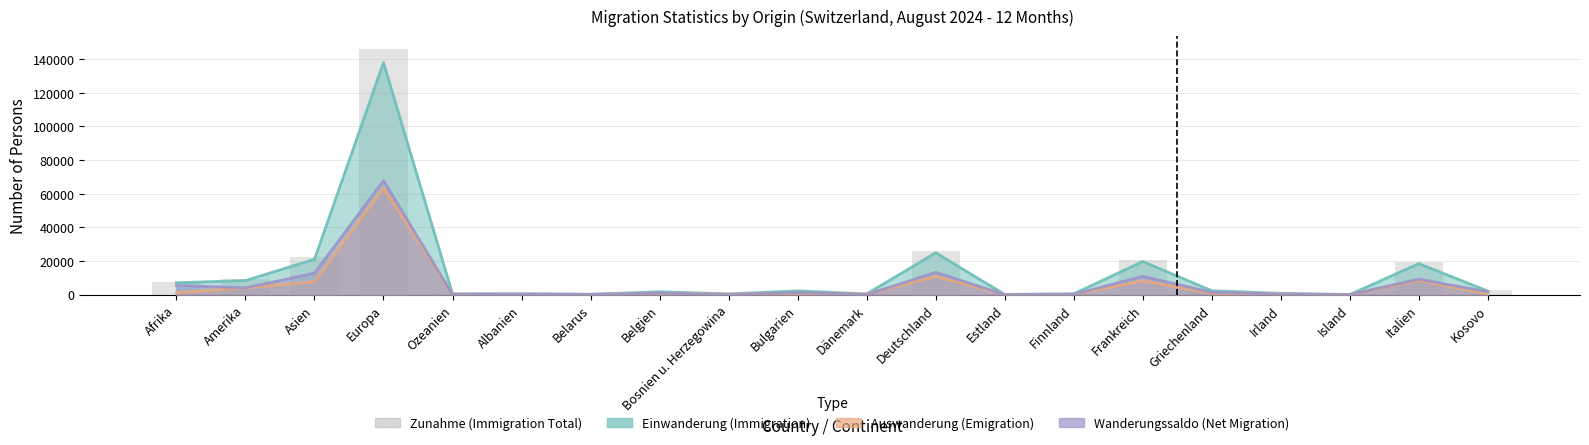

What is the label of the 12th bar from the right?

Bosnien u. Herzegowina